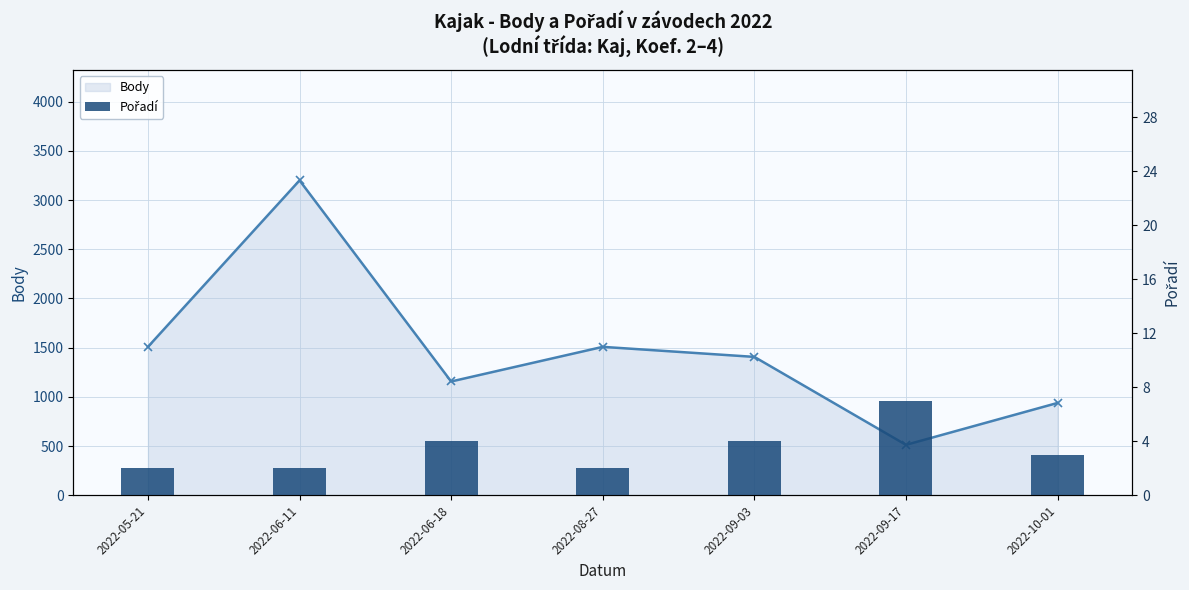

Reading left to right, transcribe all the data shown in this chart.

Body: 2022-05-21=1508	2022-06-11=3200	2022-06-18=1156	2022-08-27=1508	2022-09-03=1406	2022-09-17=512	2022-10-01=938
Pořadí: 2022-05-21=2	2022-06-11=2	2022-06-18=4	2022-08-27=2	2022-09-03=4	2022-09-17=7	2022-10-01=3